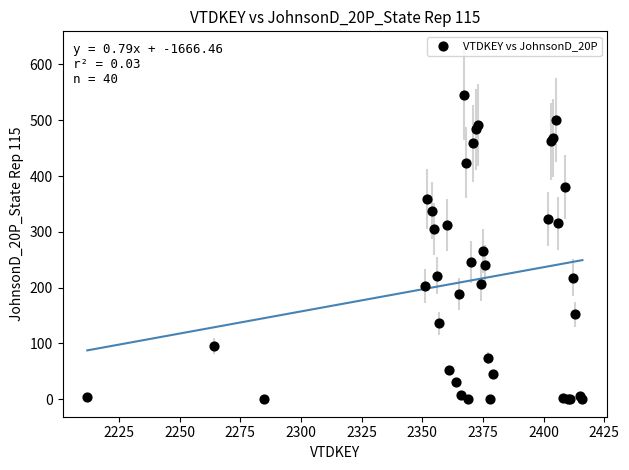

What Y value in the scatter plot is closest to 273?

266